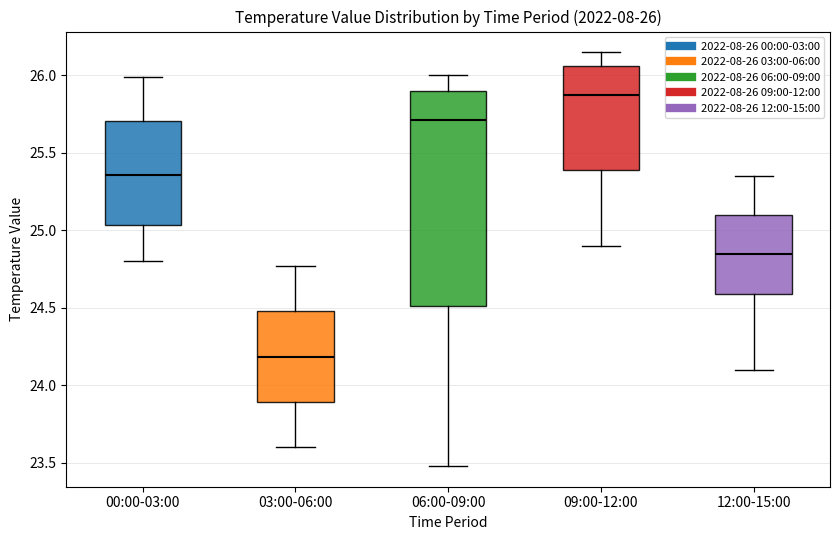

Which box is the tallest, from its lower edge to its upper edge?

06:00-09:00